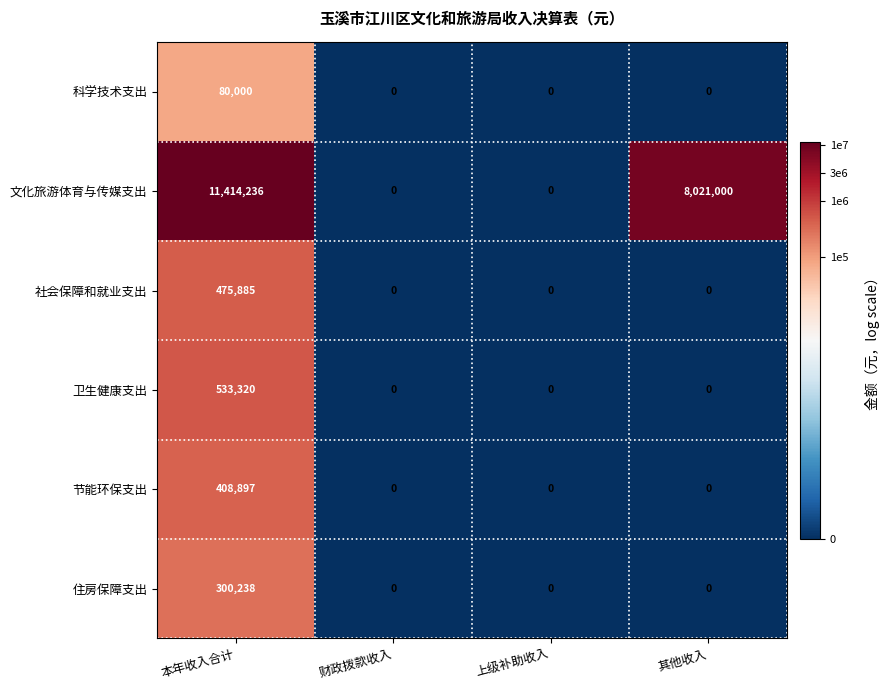

Reading left to right, list all the values displayed in this chart.

科学技术支出: 80000	0	0	0
文化旅游体育与传媒支出: 11414236	0	0	8021000
社会保障和就业支出: 475885	0	0	0
卫生健康支出: 533320	0	0	0
节能环保支出: 408897	0	0	0
住房保障支出: 300238	0	0	0